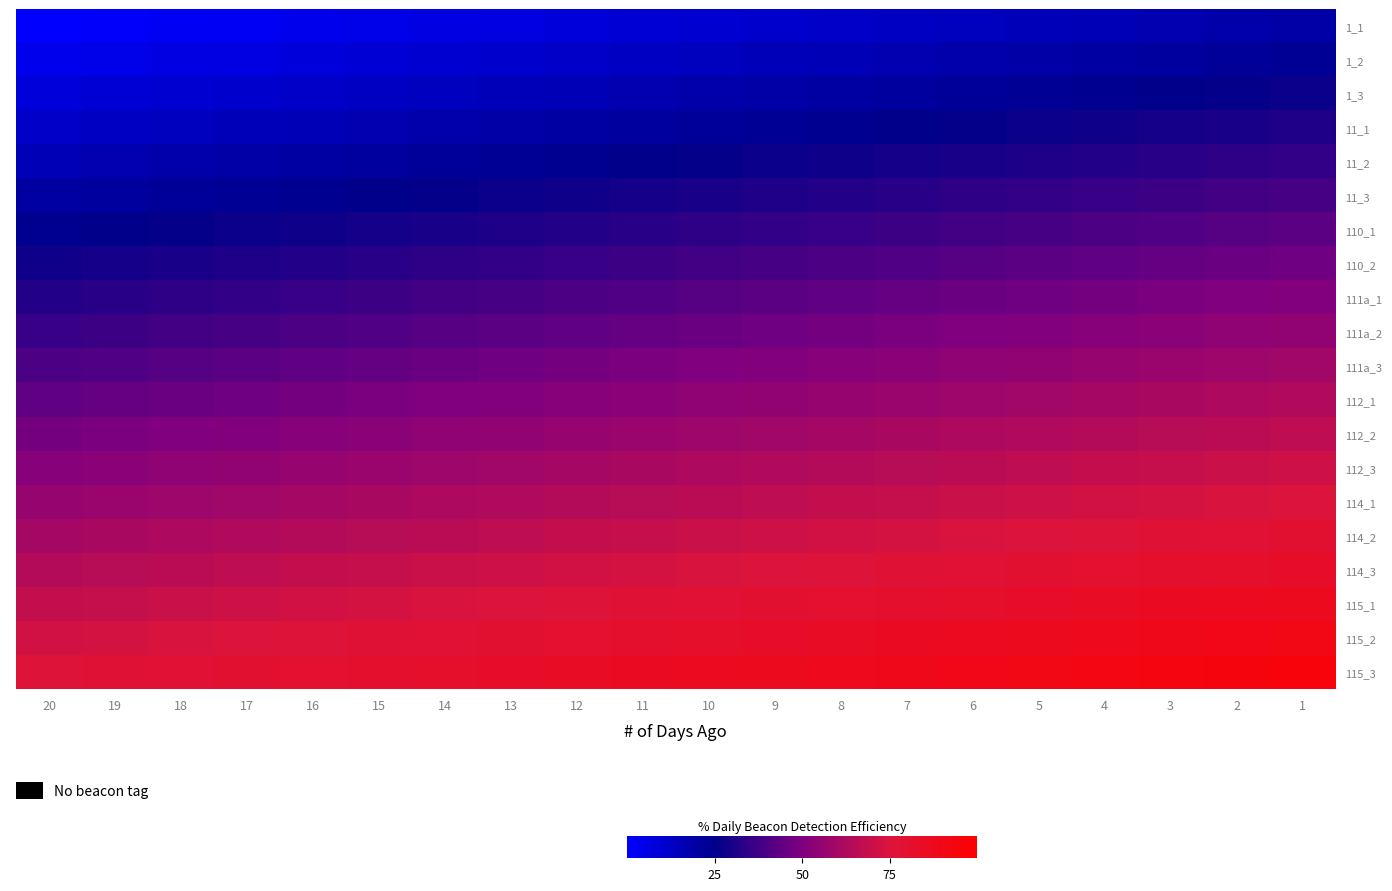

Which label corresponds to the largest value in the chart?

1